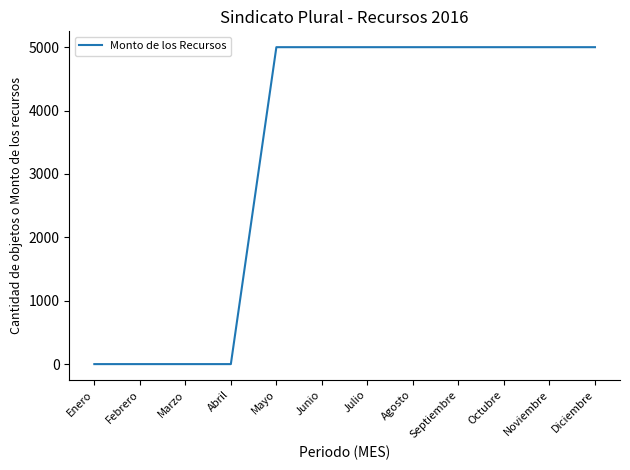

What is the difference between the values at Marzo and Octubre?

5000